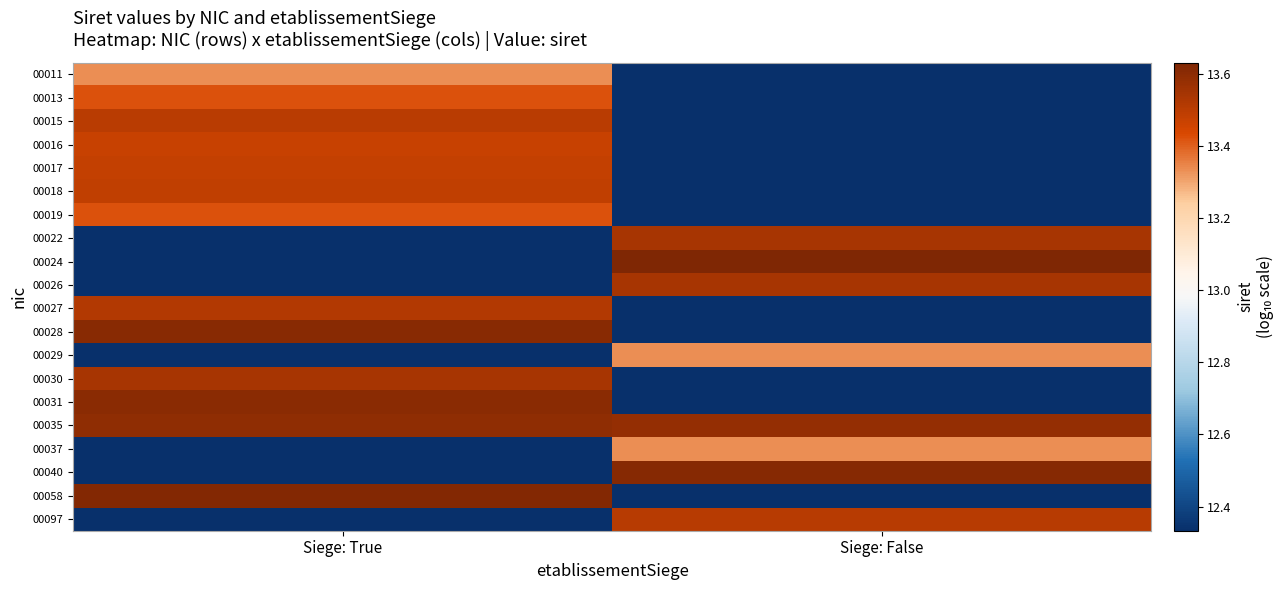

How many distinct data groups are displayed?

20